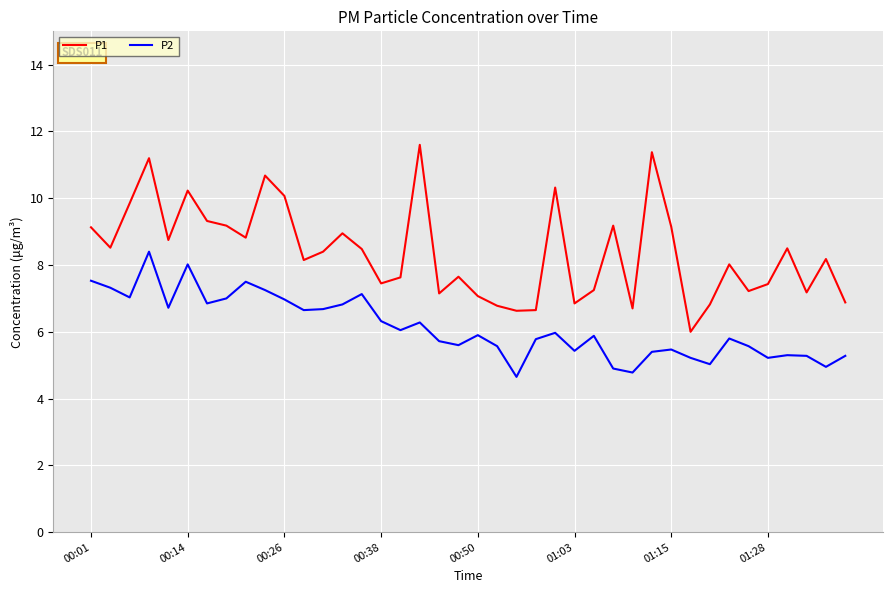

What is the minimum value shown in the chart?

4.7